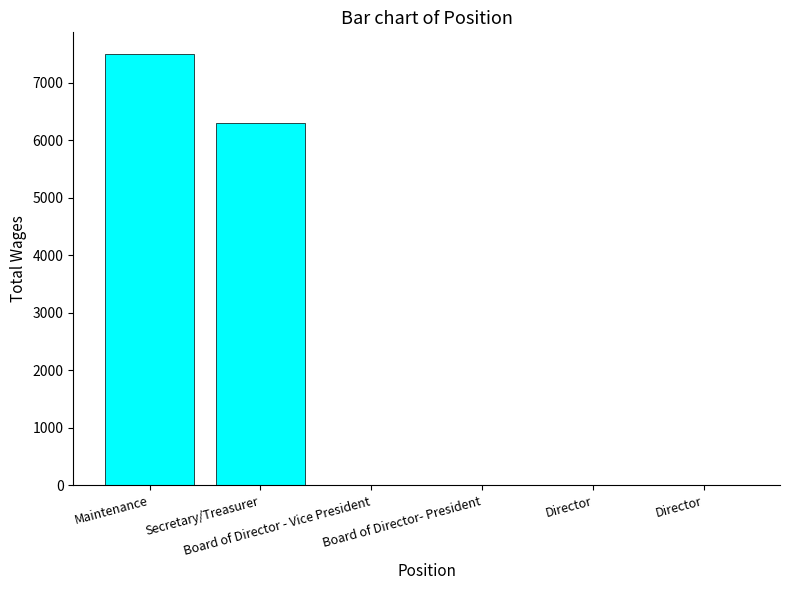

Between Director and Secretary/Treasurer, which is larger?

Secretary/Treasurer